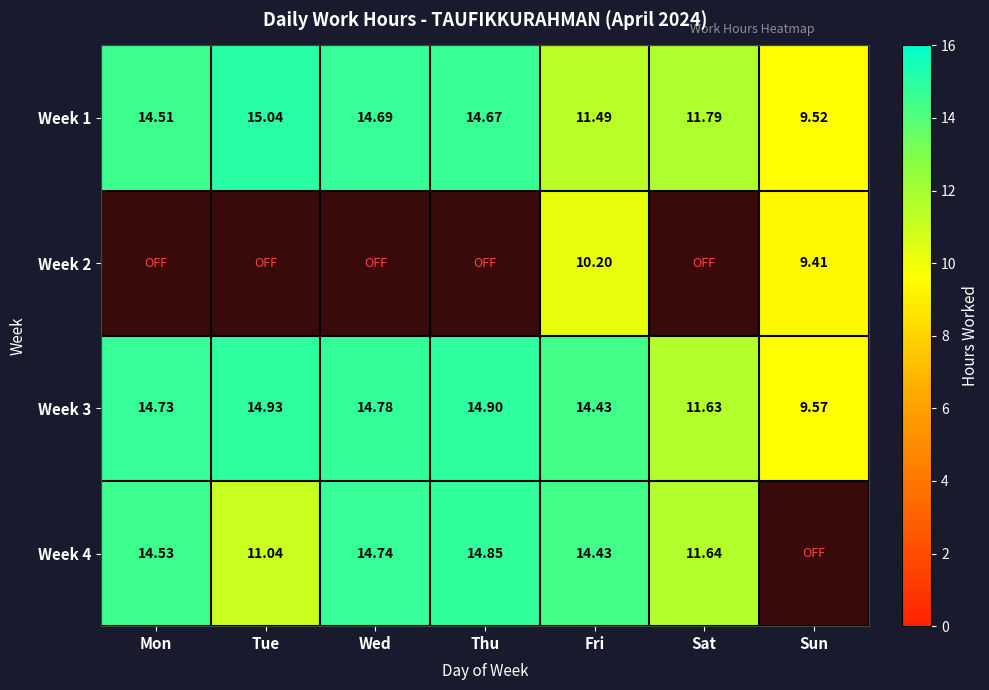

At how many categories does at least one series exceed 13?

5